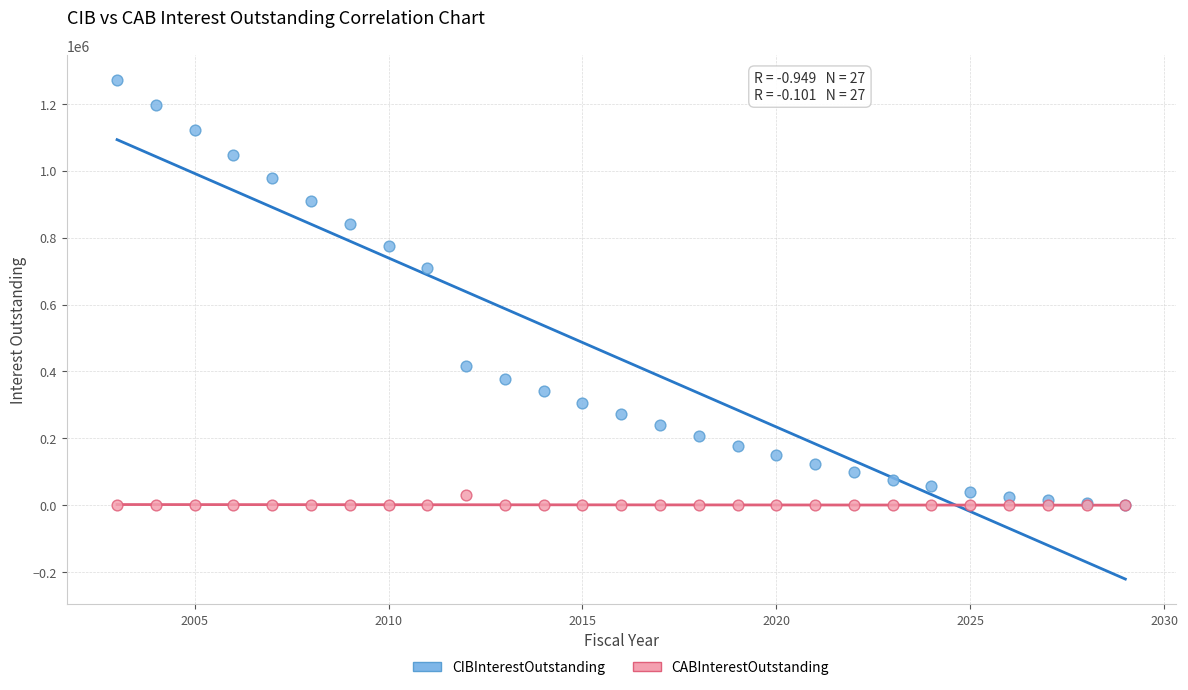

What are all the series names shown in the legend?

CIBInterestOutstanding, CABInterestOutstanding